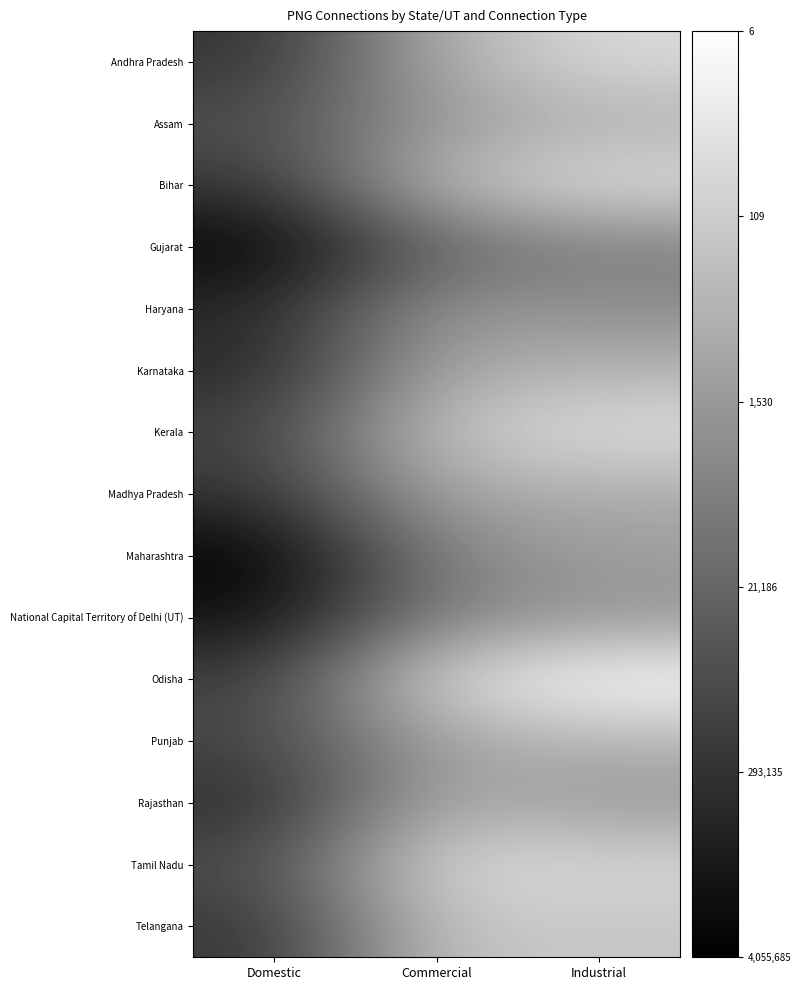

Which label corresponds to the smallest value in the chart?

Industrial